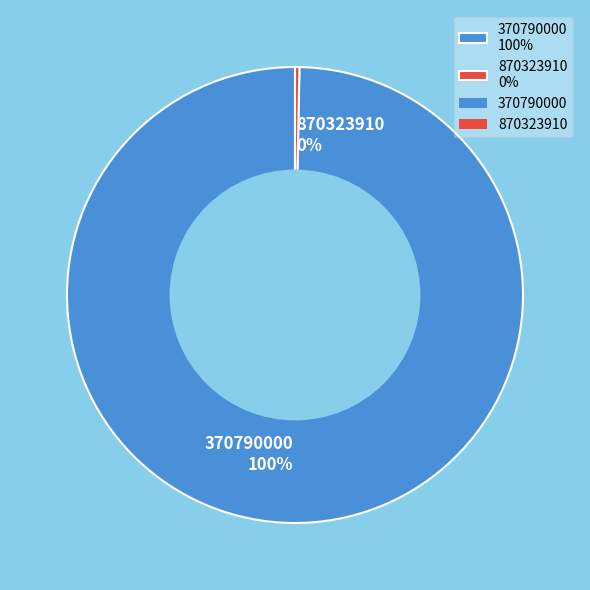

Which slice is the smallest?

870323910